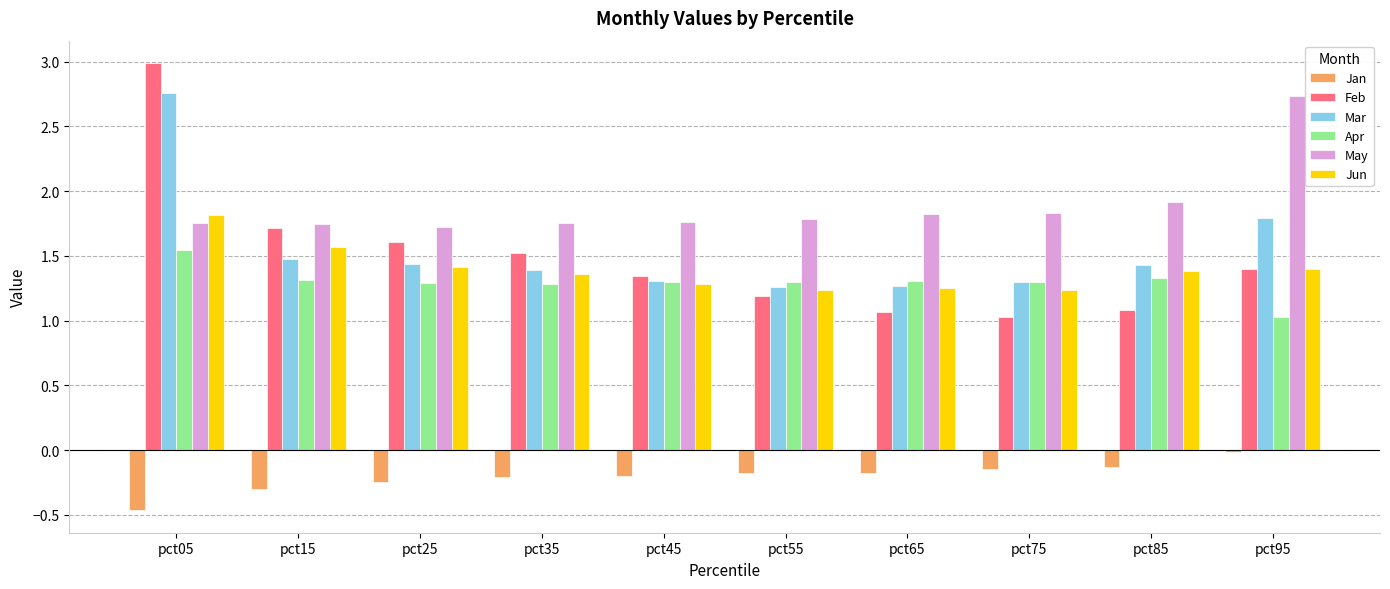

What is the total value across all series at pct45?

6.8